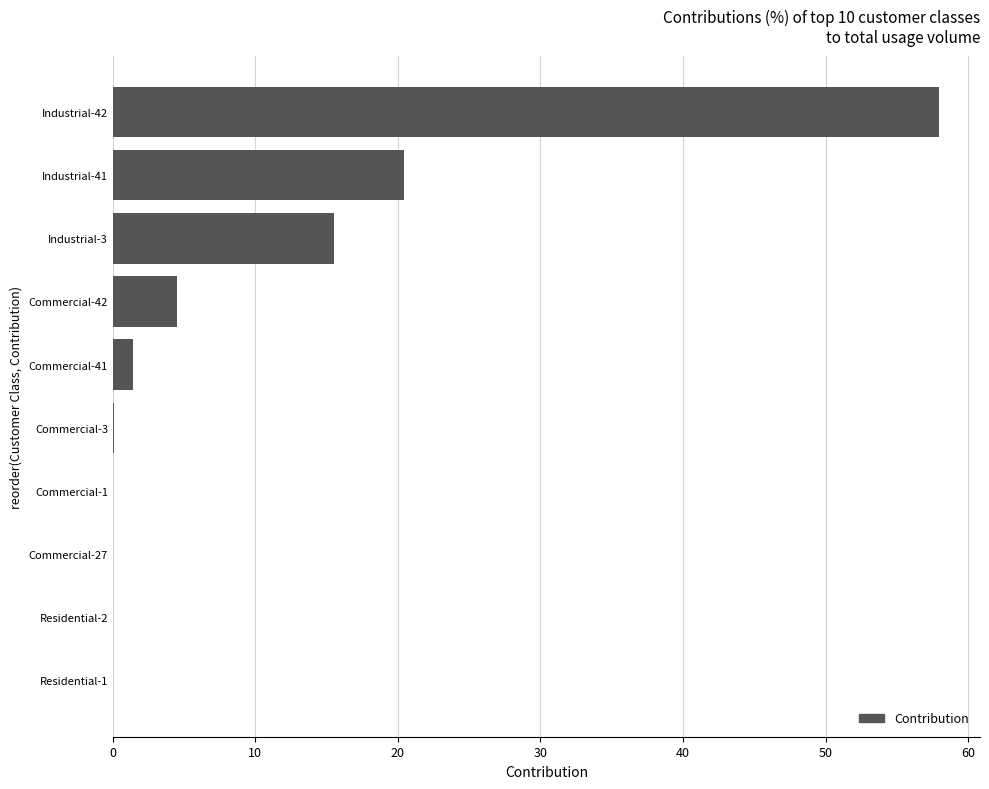

The value at Industrial-42 is 57.9. True or false?

True